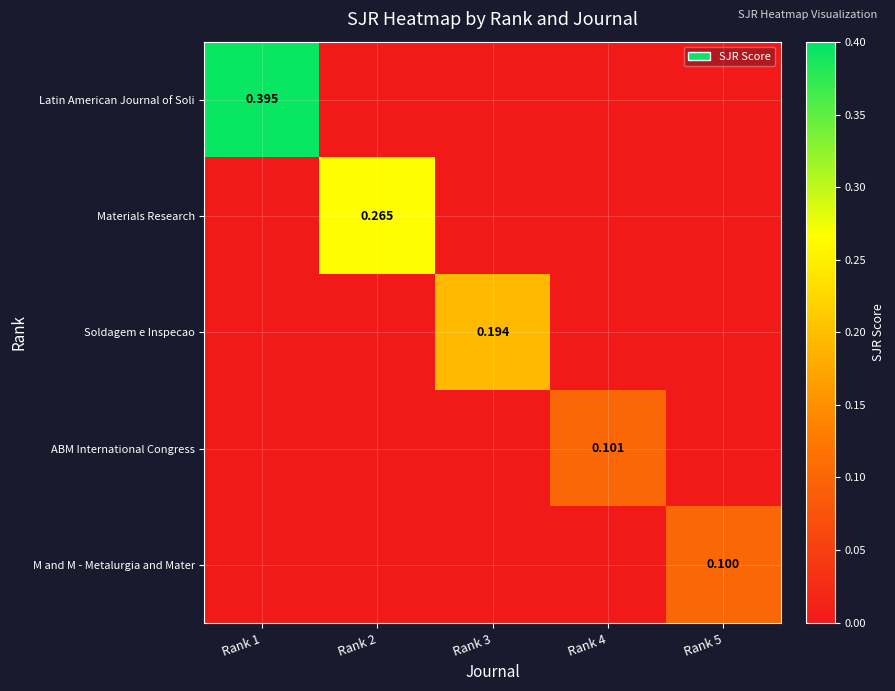

Which series has the largest total across all categories?

Latin American Journal of Soli